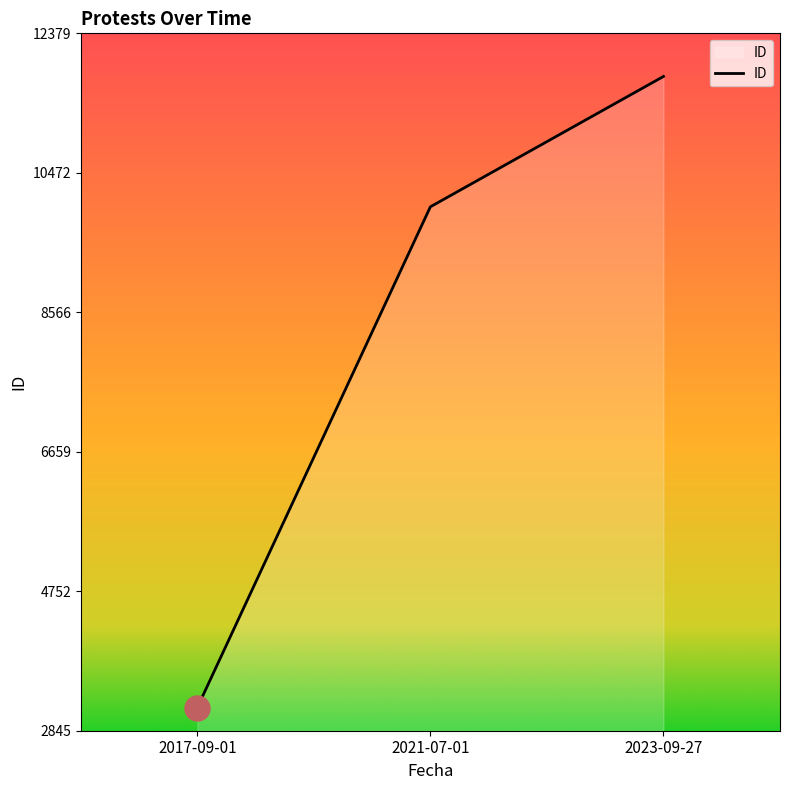

What is the maximum value shown in the chart?

11790